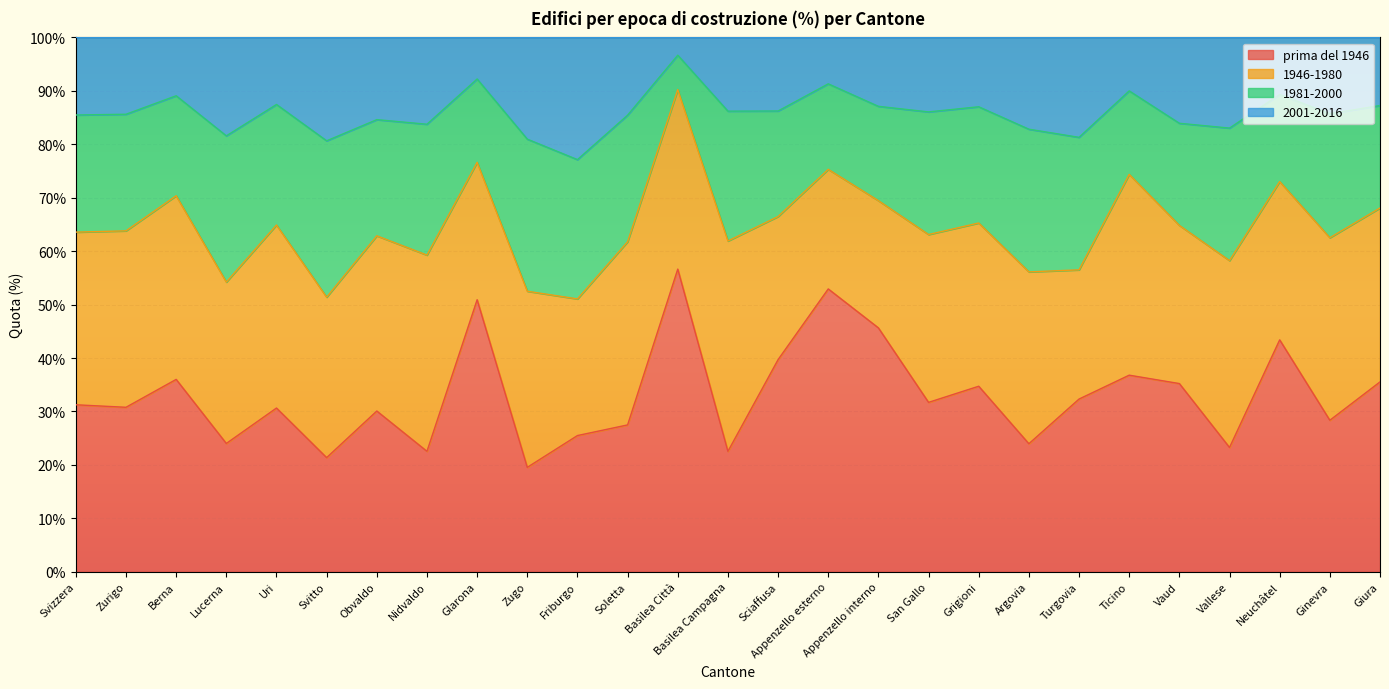

What is the value of the prima del 1946 point at the 23rd from the left?

35.2